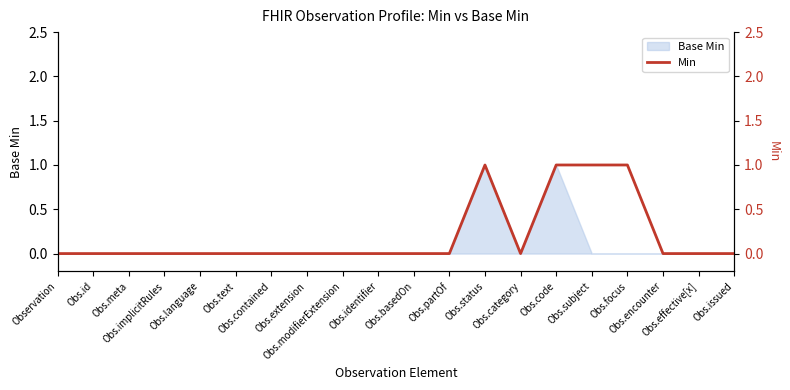

Reading left to right, extract all data points from this chart.

Observation=0	Obs.id=0	Obs.meta=0	Obs.implicitRules=0	Obs.language=0	Obs.text=0	Obs.contained=0	Obs.extension=0	Obs.modifierExtension=0	Obs.identifier=0	Obs.basedOn=0	Obs.partOf=0	Obs.status=1	Obs.category=0	Obs.code=1	Obs.subject=1	Obs.focus=1	Obs.encounter=0	Obs.effective[x]=0	Obs.issued=0